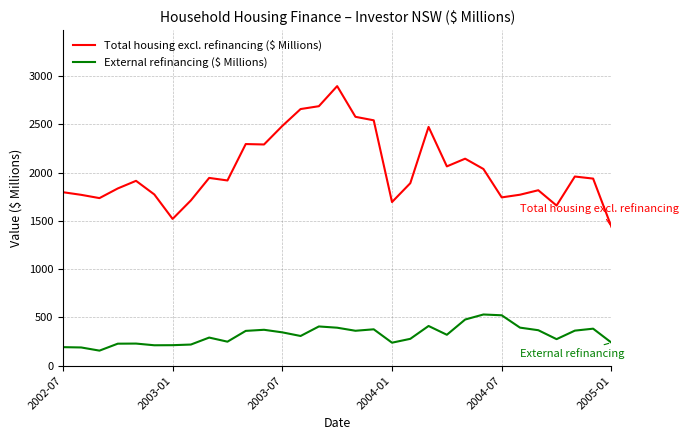

Which series has the largest total across all categories?

Total housing excl. refinancing ($ Millions)